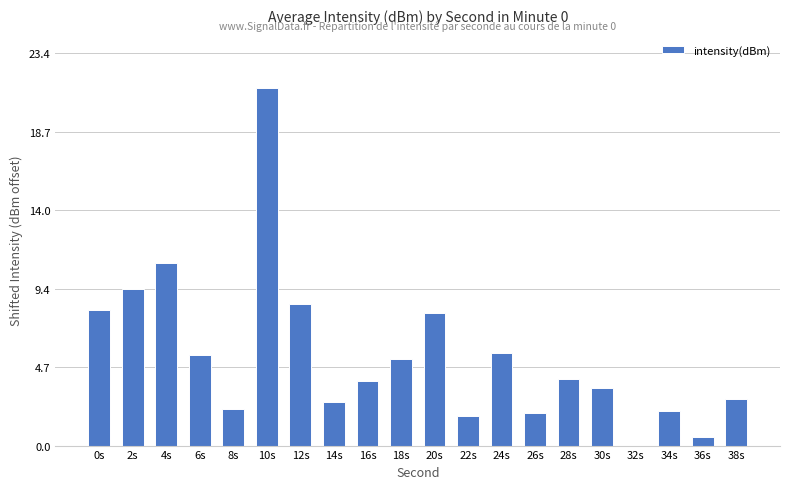

Which has a higher value, 16s or 24s?

24s